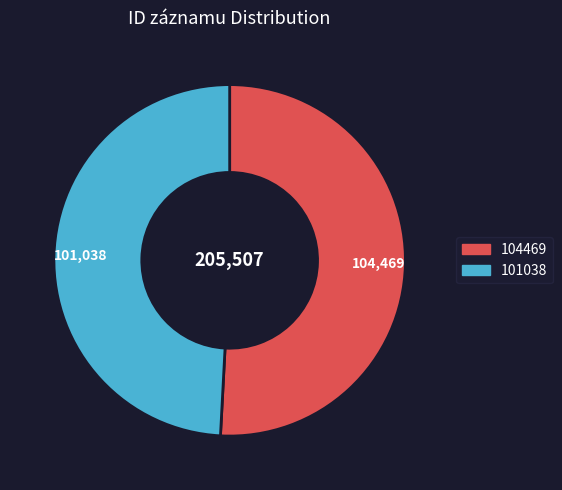

Which category has the smallest portion of the pie?

101038